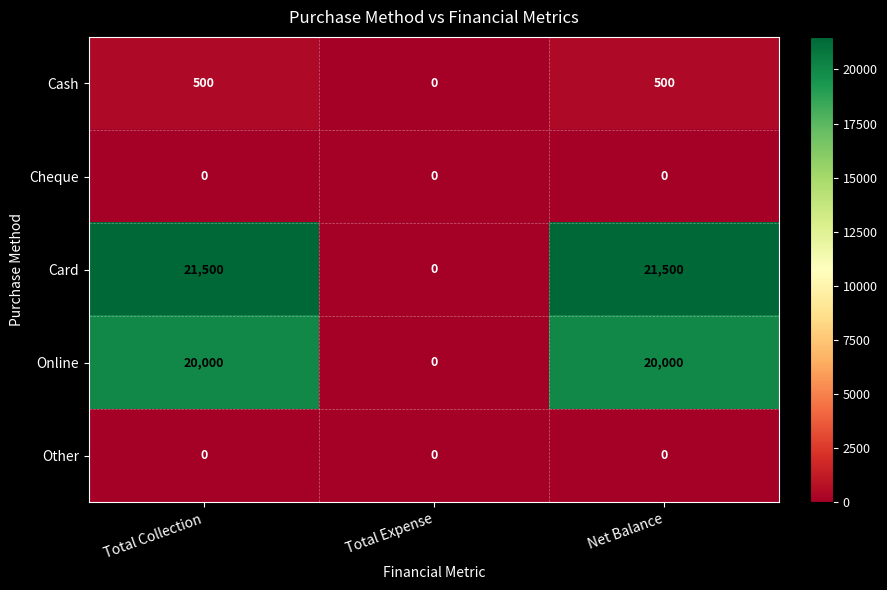

The Cash series shows 500 at Total Collection. True or false?

True